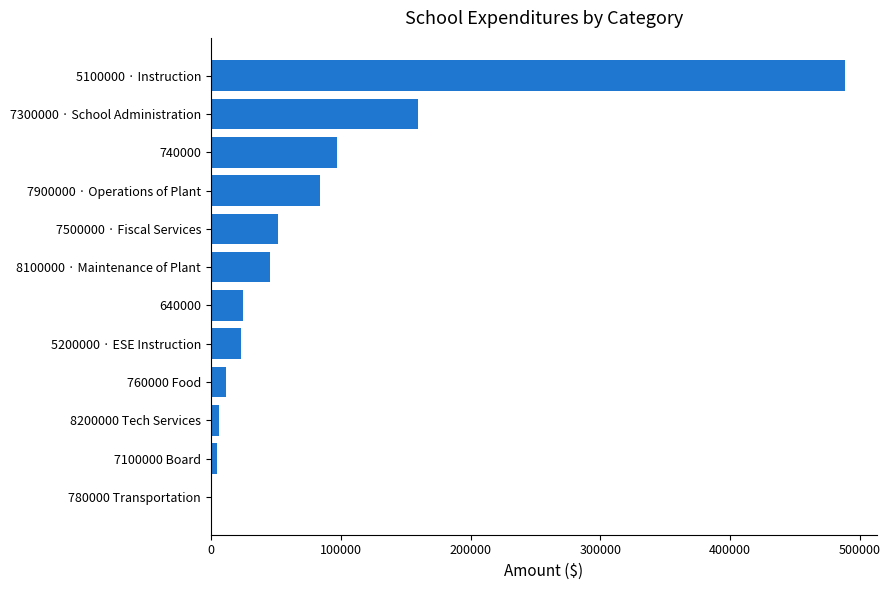

How many positive values are there?

11